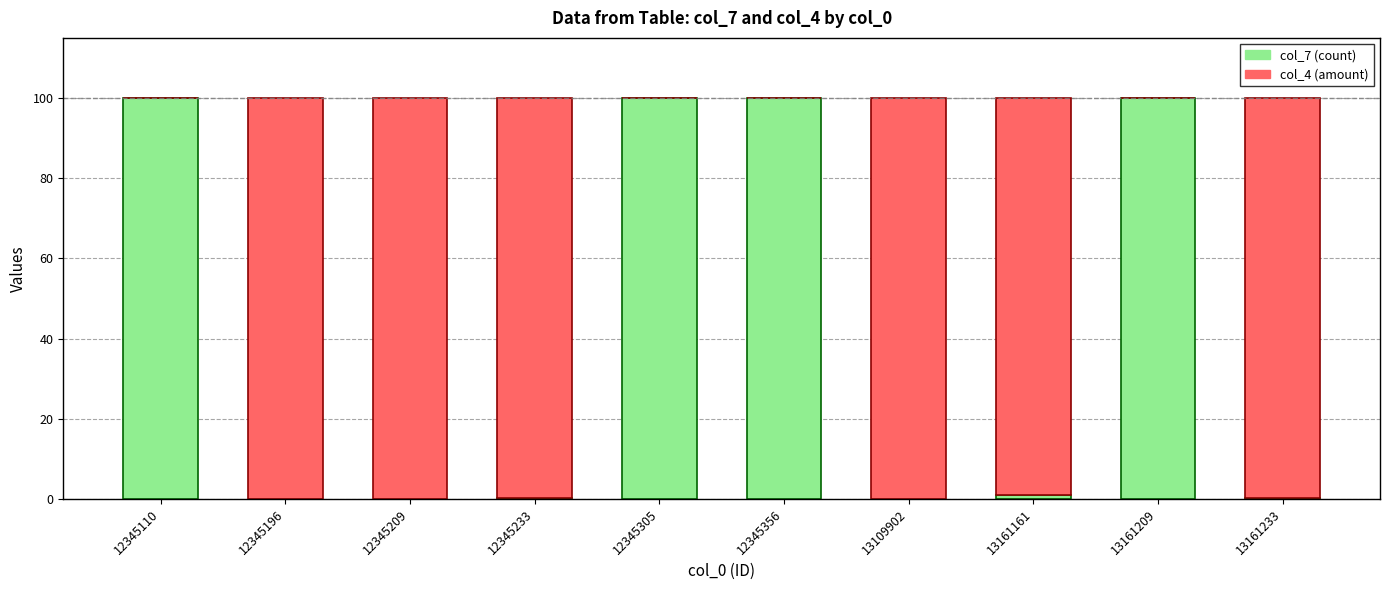

True or false: col_7 (count) has a value of 0.0 at 12345209.

True